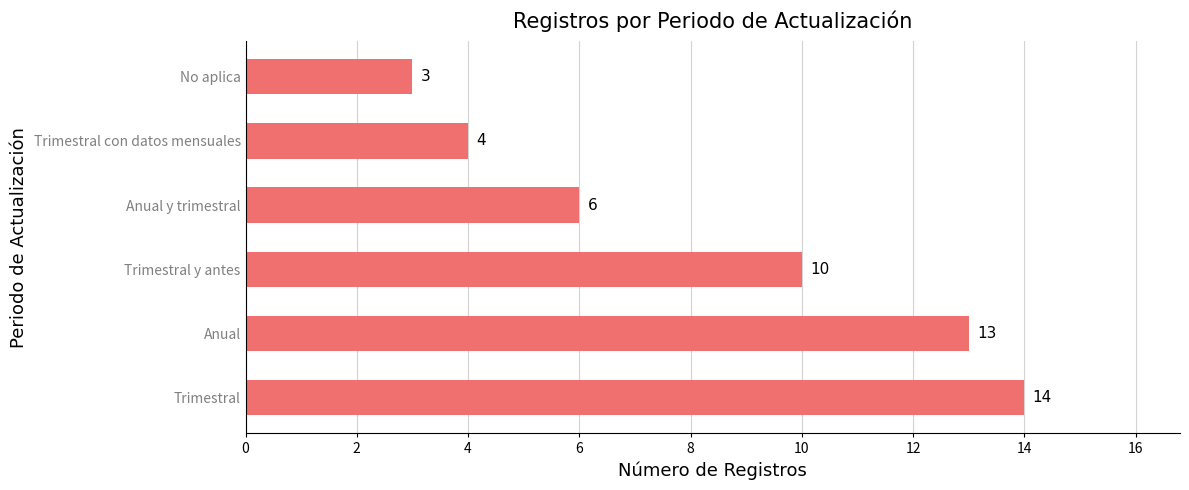

The value at No aplica is 3. True or false?

True